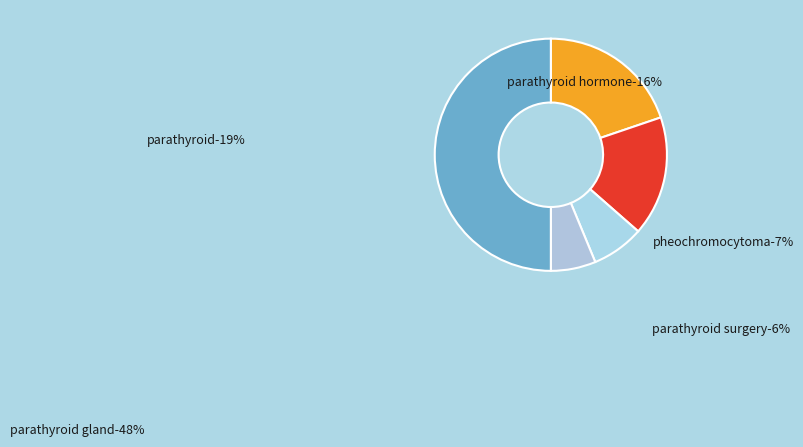

How many segments does this pie chart have?

5